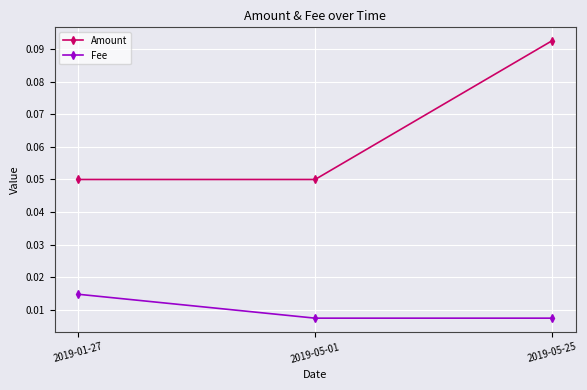

At how many categories does at least one series exceed 0?

3